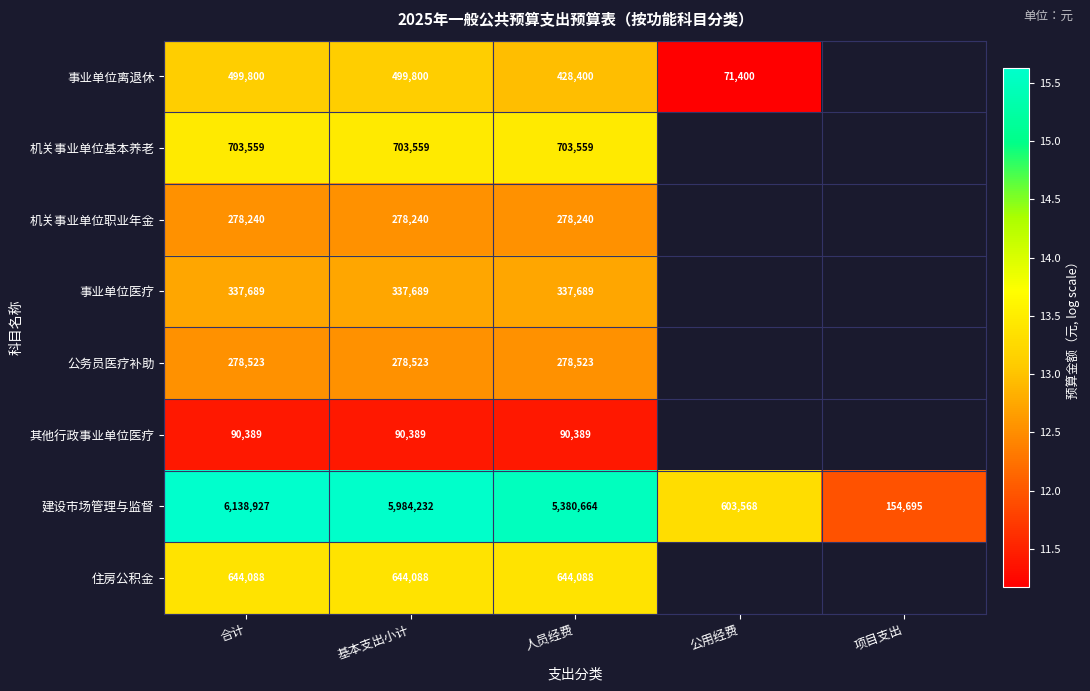

At which label is 建设市场管理与监督 closest to 3146811?

人员经费